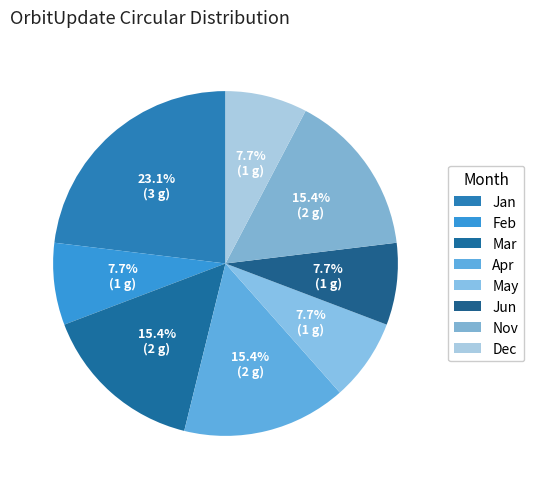

Count the number of slices in the pie.

8